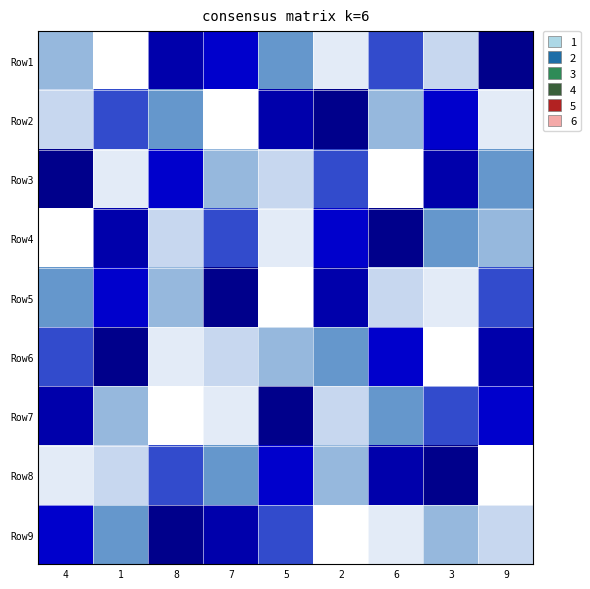

Reading left to right, extract all data points from this chart.

Row1: 4=0.4	1=0.0	8=0.9	7=0.8	5=0.5	2=0.1	6=0.6	3=0.2	9=1.0
Row2: 4=0.2	1=0.6	8=0.5	7=0.0	5=0.9	2=1.0	6=0.4	3=0.8	9=0.1
Row3: 4=1.0	1=0.1	8=0.8	7=0.4	5=0.2	2=0.6	6=0.0	3=0.9	9=0.5
Row4: 4=0.0	1=0.9	8=0.2	7=0.6	5=0.1	2=0.8	6=1.0	3=0.5	9=0.4
Row5: 4=0.5	1=0.8	8=0.4	7=1.0	5=0.0	2=0.9	6=0.2	3=0.1	9=0.6
Row6: 4=0.6	1=1.0	8=0.1	7=0.2	5=0.4	2=0.5	6=0.8	3=0.0	9=0.9
Row7: 4=0.9	1=0.4	8=0.0	7=0.1	5=1.0	2=0.2	6=0.5	3=0.6	9=0.8
Row8: 4=0.1	1=0.2	8=0.6	7=0.5	5=0.8	2=0.4	6=0.9	3=1.0	9=0.0
Row9: 4=0.8	1=0.5	8=1.0	7=0.9	5=0.6	2=0.0	6=0.1	3=0.4	9=0.2